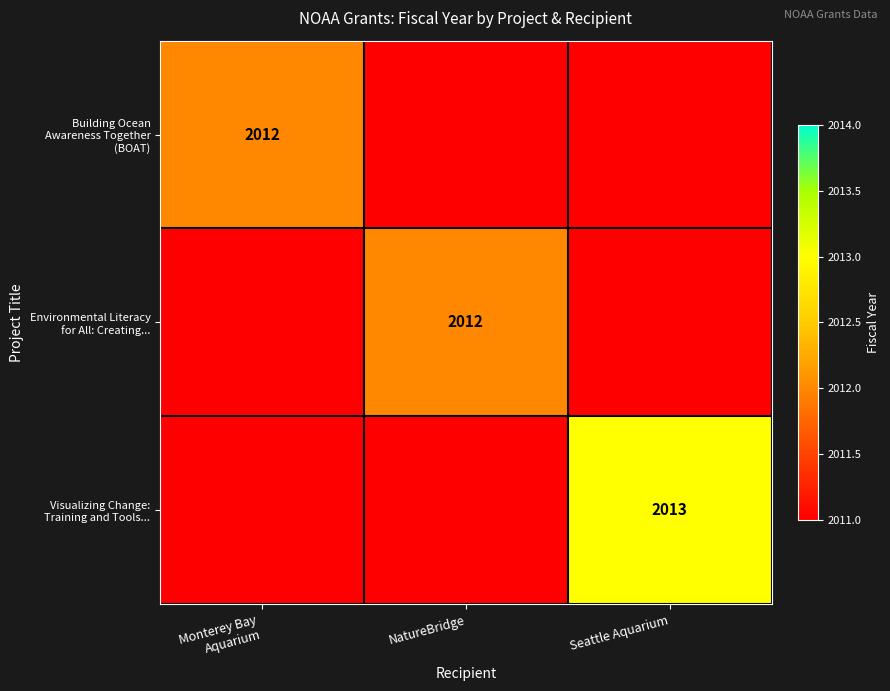

Between Monterey Bay
Aquarium and NatureBridge, which is larger?

Monterey Bay
Aquarium